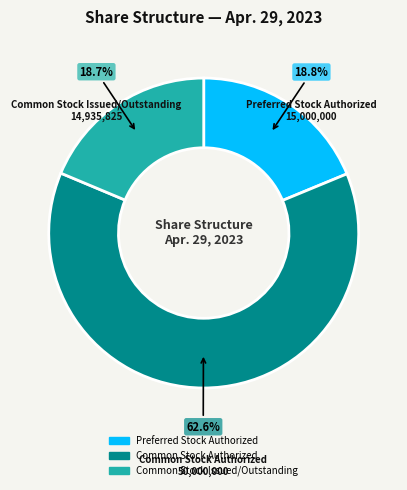

Does Common Stock Authorized represent more than half of the total?

Yes